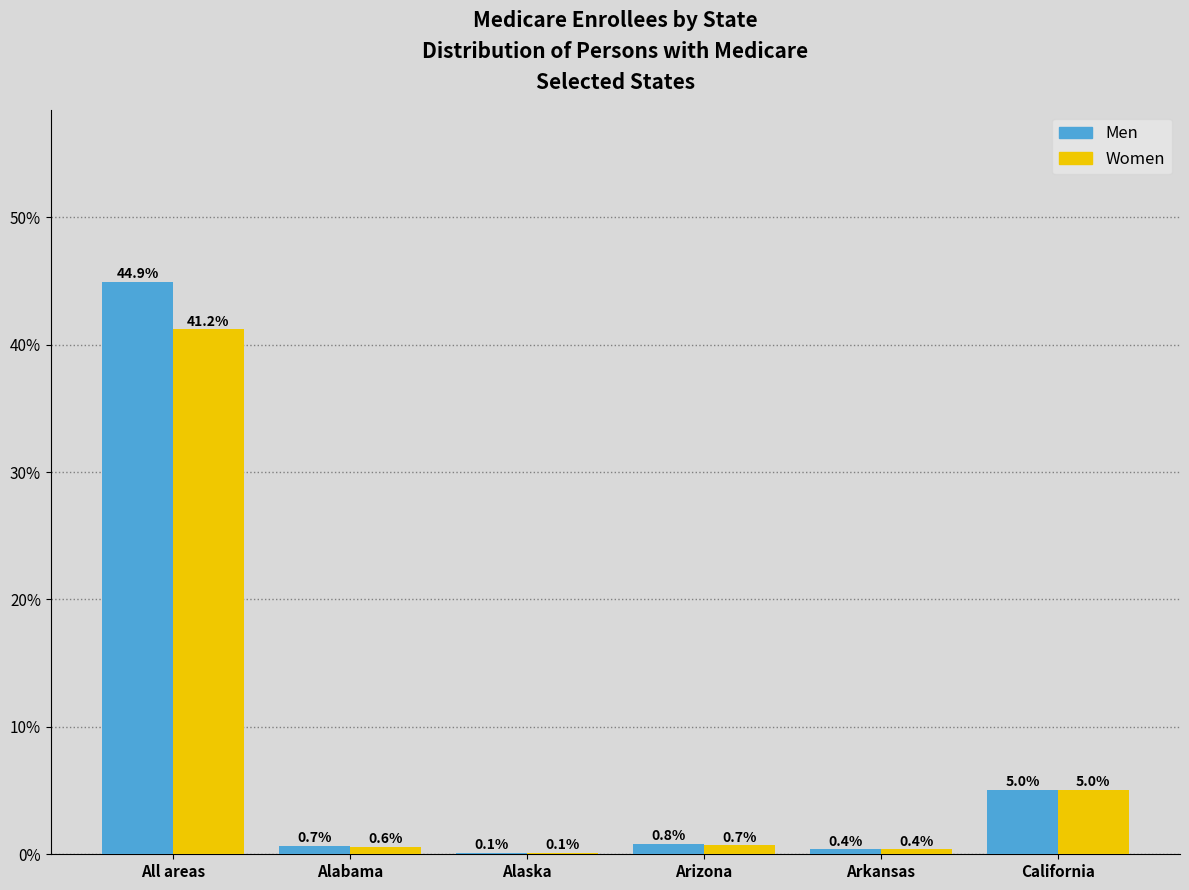

Reading left to right, list all the values displayed in this chart.

Men: All areas=44.9	Alabama=0.7	Alaska=0.1	Arizona=0.8	Arkansas=0.4	California=5.0
Women: All areas=41.2	Alabama=0.6	Alaska=0.1	Arizona=0.7	Arkansas=0.4	California=5.0